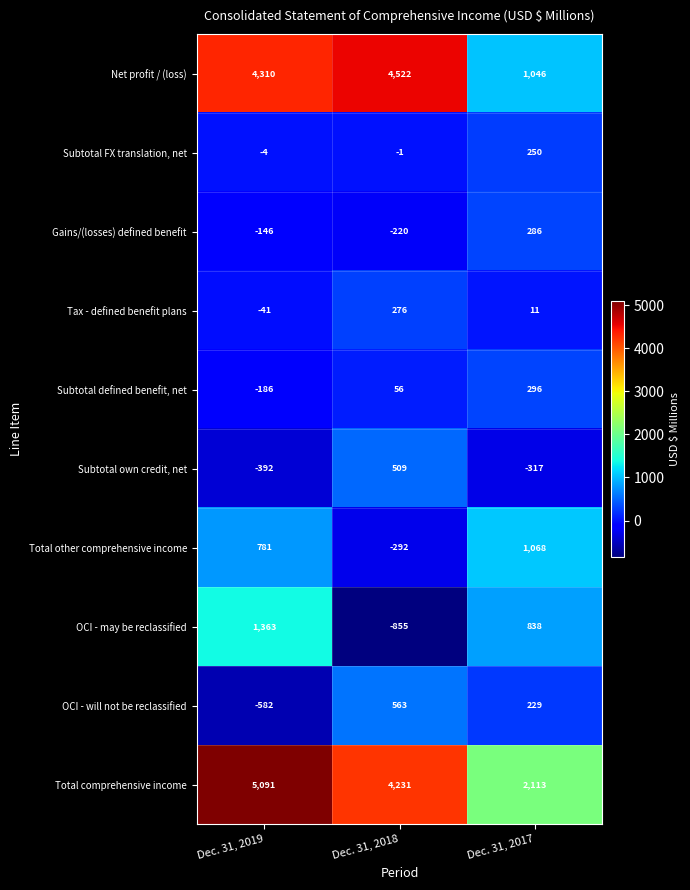

At which label does Total comprehensive income first exceed 4231?

Dec. 31, 2019